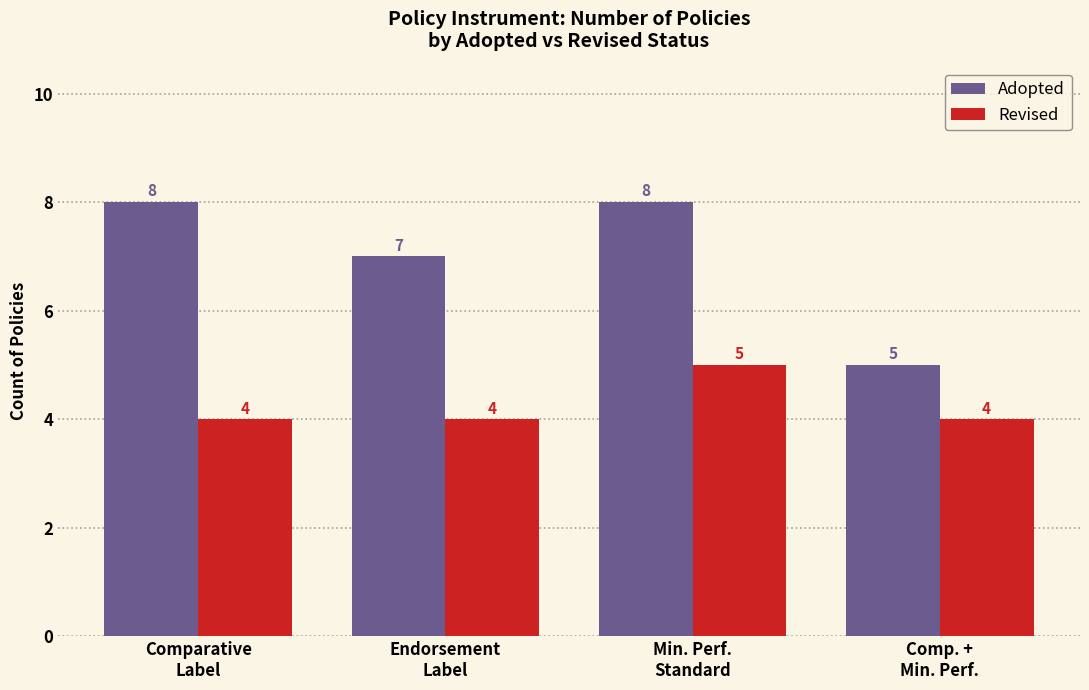

Reading right to left, extract all data points from this chart.

Adopted: 5	8	7	8
Revised: 4	5	4	4